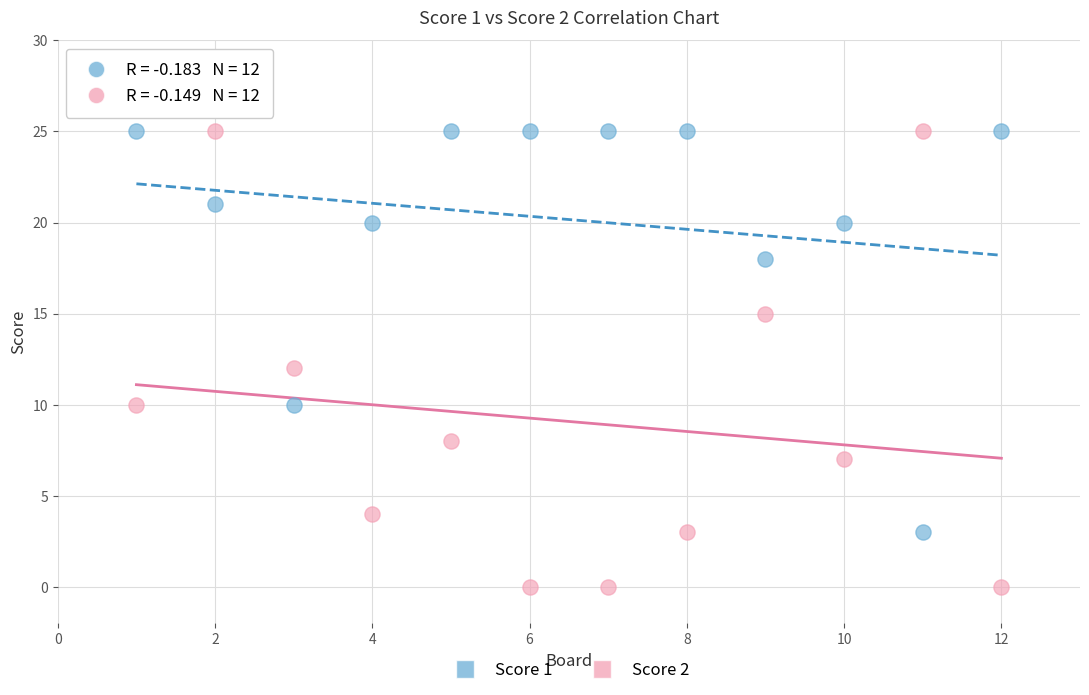

Which series reaches the minimum Y coordinate?

Score 2